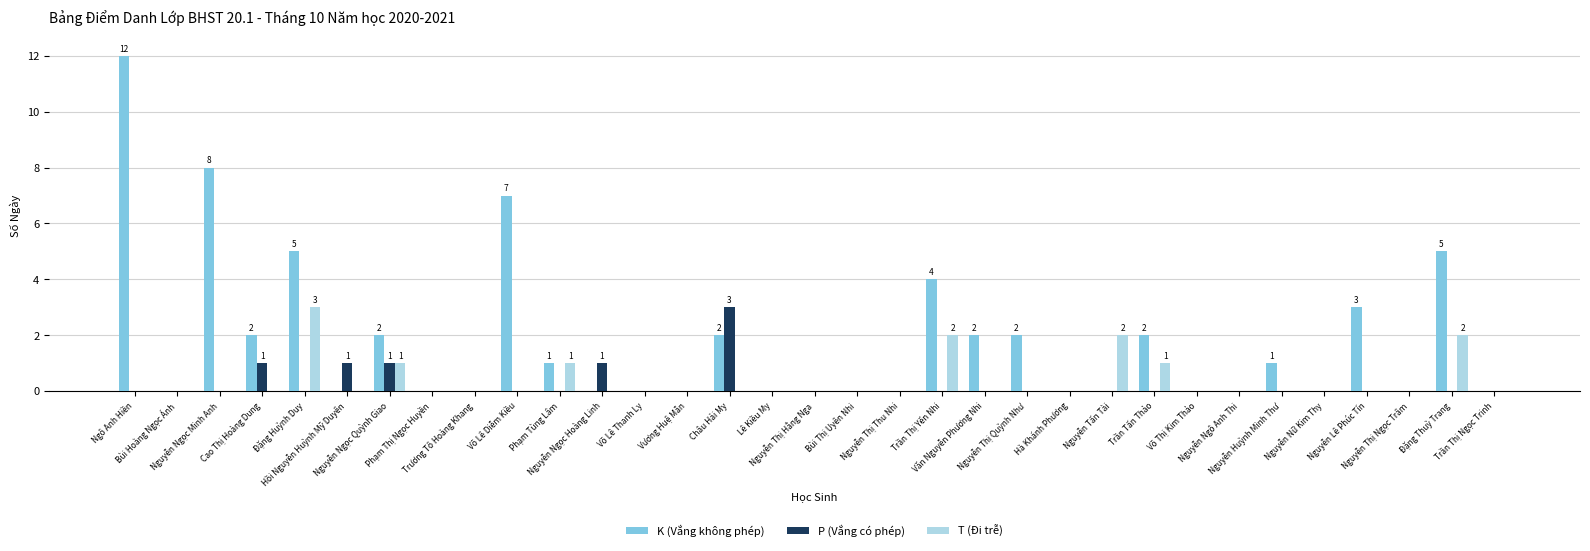

Which series has the largest total across all categories?

K (Vắng không phép)